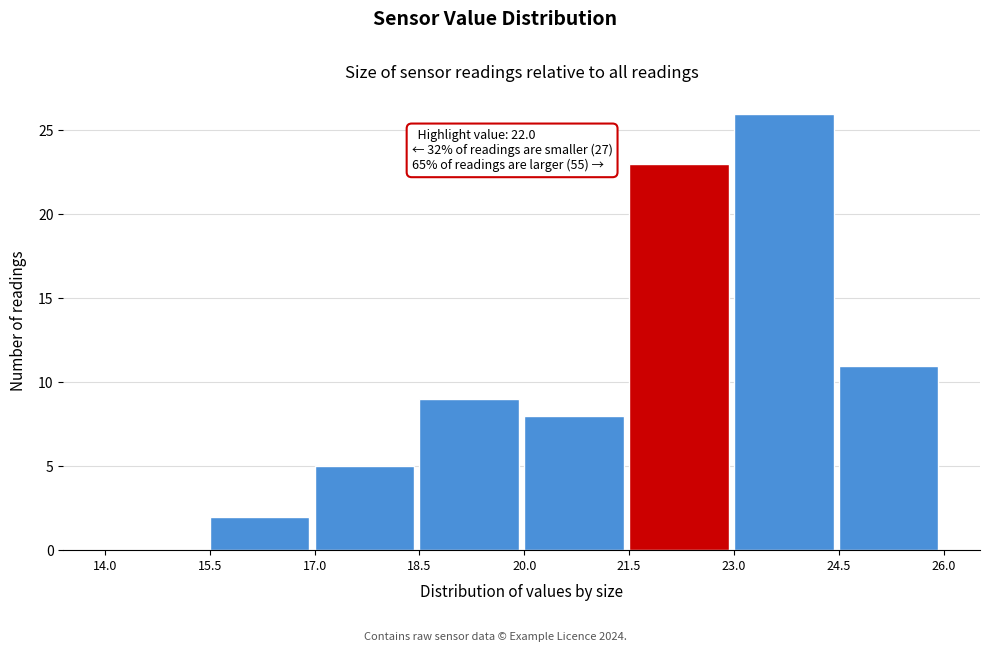

Which range on the x-axis has the tallest bar?

23.0 to 24.5